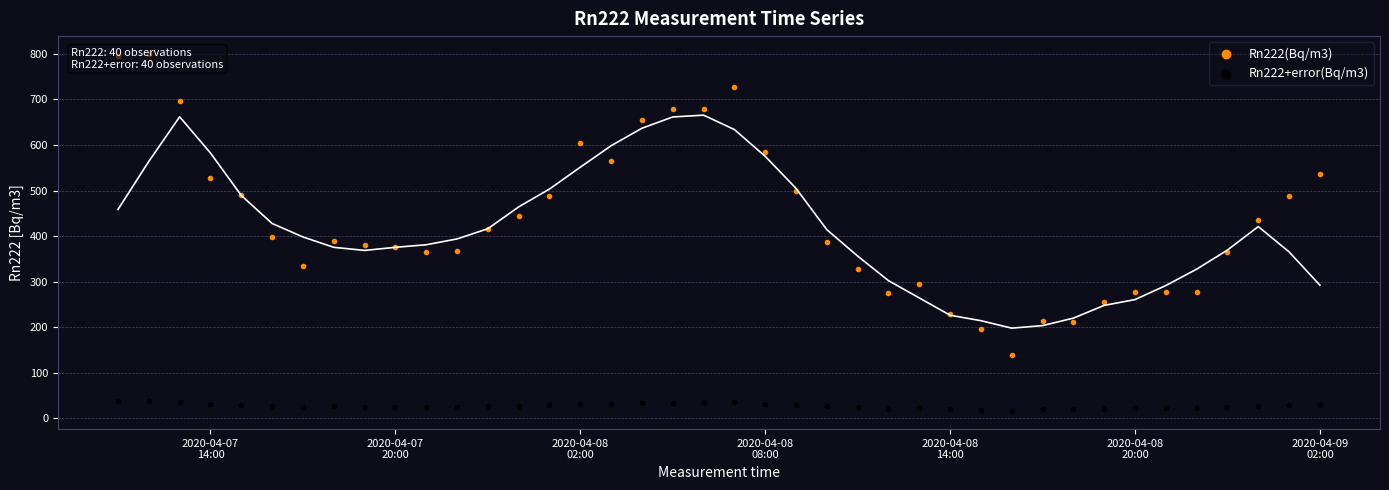

Which series contains the highest Y value?

Rn222(Bq/m3)